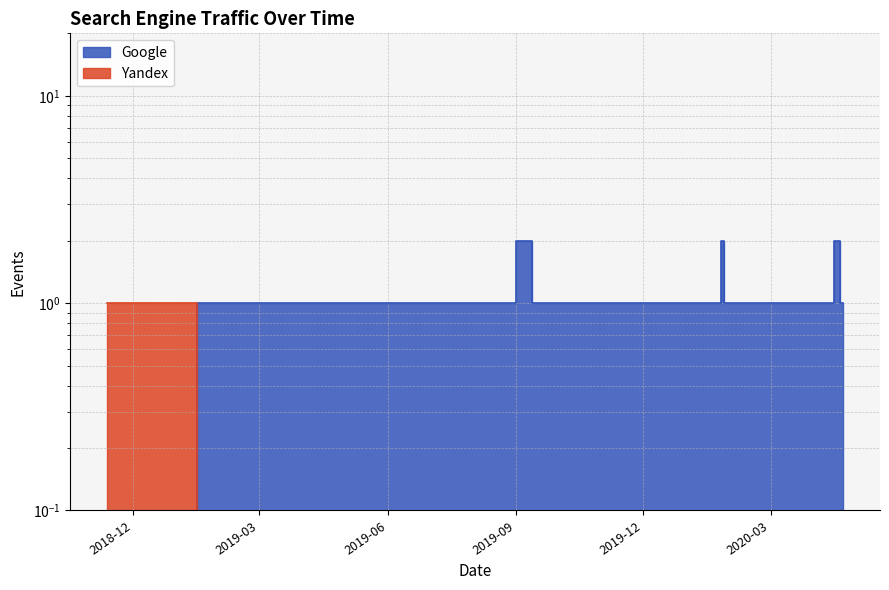

Rank the series at 2020-01-31 from highest to lowest value.

Google, Yandex